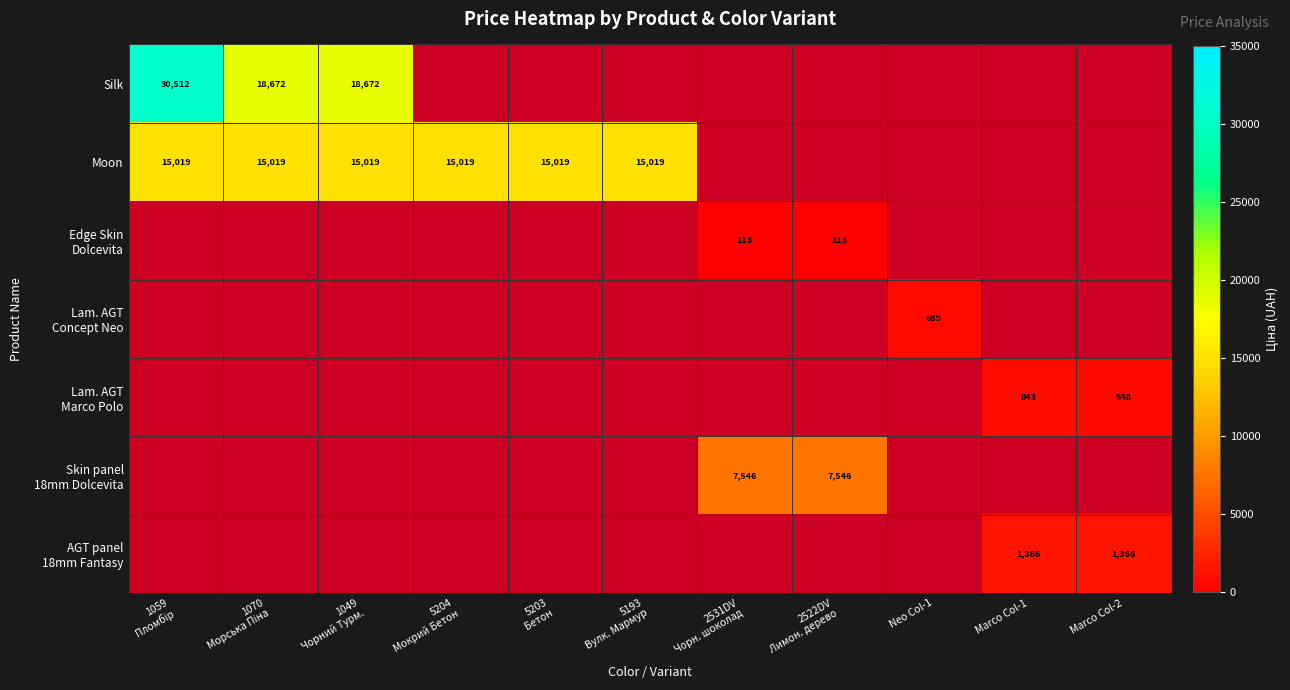

At how many categories does at least one series exceed 28724?

1